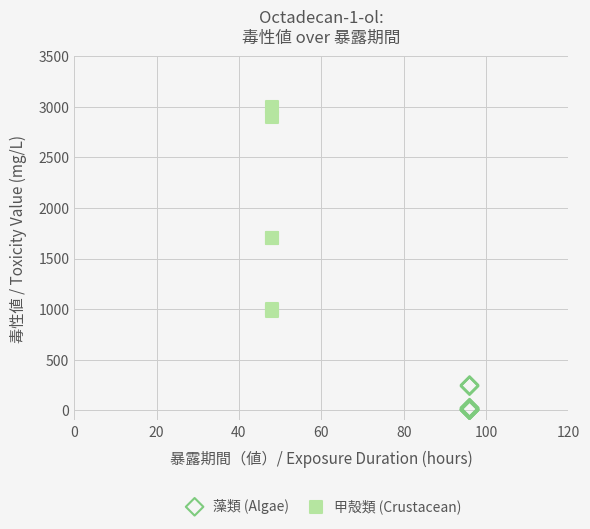

Which series contains the lowest Y value?

藻類 (Algae)